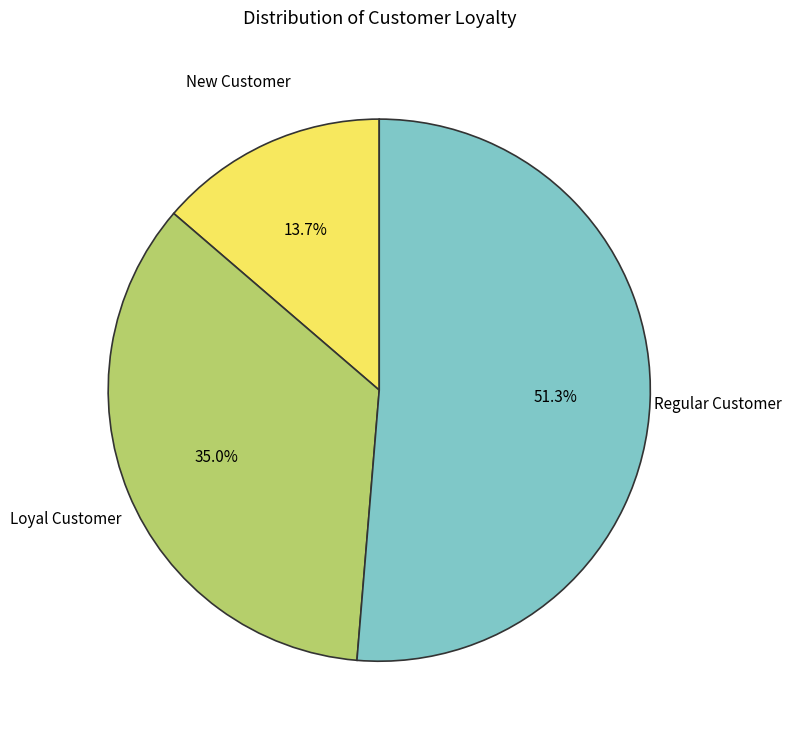

Does any single category account for the majority?

Yes